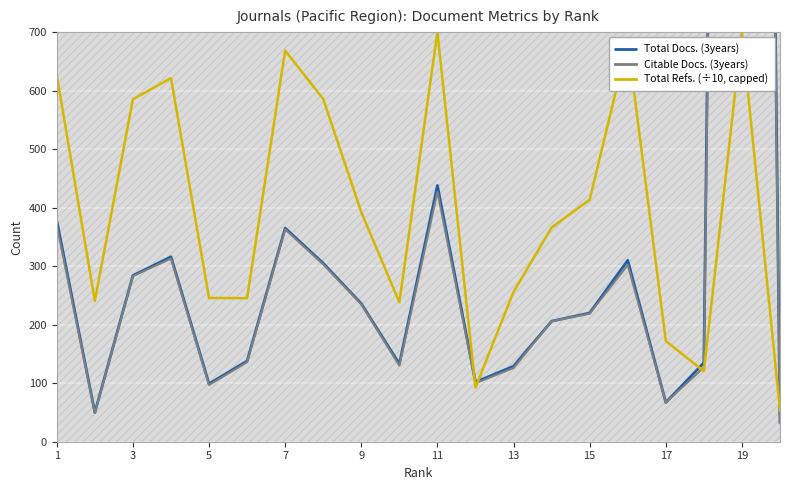

True or false: Total Refs. (÷10, capped) has a value of 413.6 at 15.

True